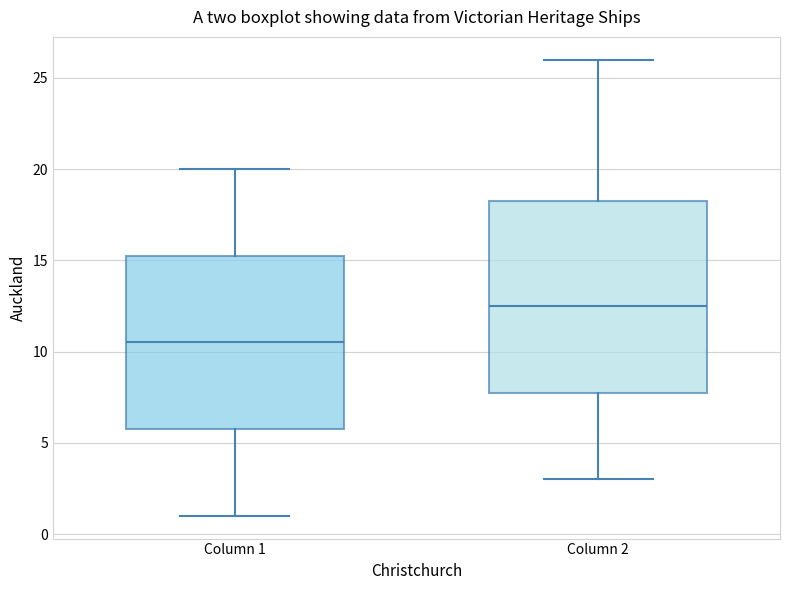

Reading left to right, transcribe this box plot: for each box, give where its median line is, the range the box spans, and where its two whiskers end, as read against the y-axis. The values are not printed on the chart, so give them approximately, as read against the axis.

Column 1: median 10.5, box 6.0 to 15.5, whiskers 1.0 to 20.0
Column 2: median 12.5, box 8.0 to 18.5, whiskers 3.0 to 26.0